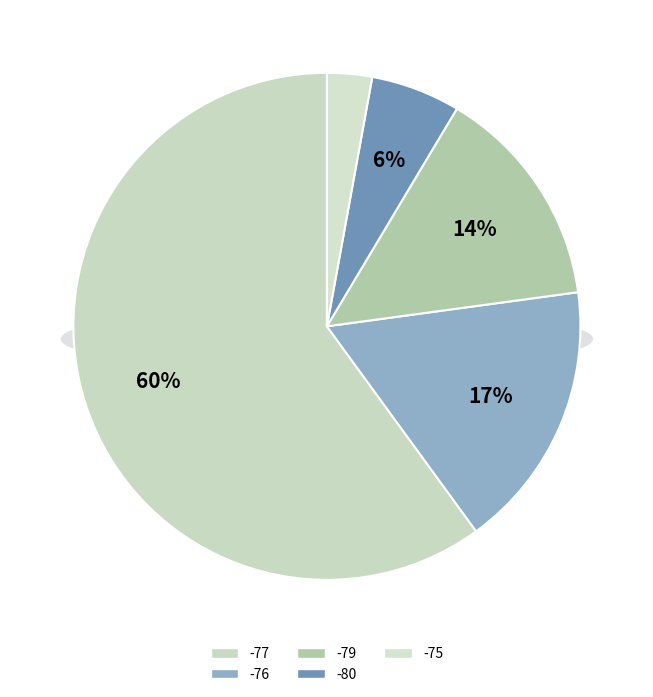

How many segments does this pie chart have?

5